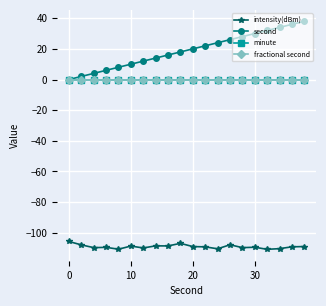

Does the chart have visible grid lines?

Yes